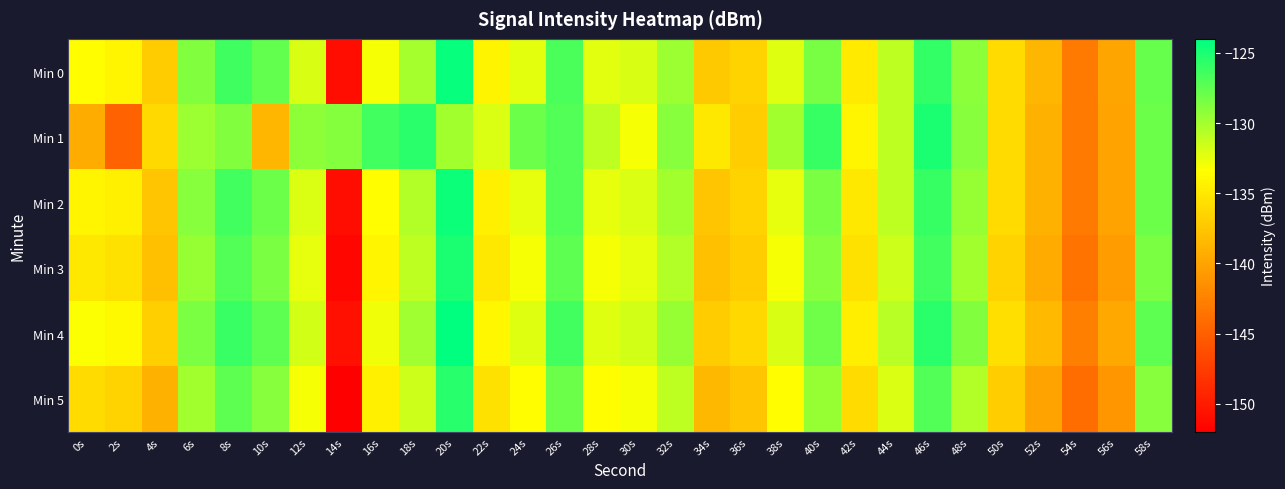

Which has a higher value, 14s or 48s?

48s